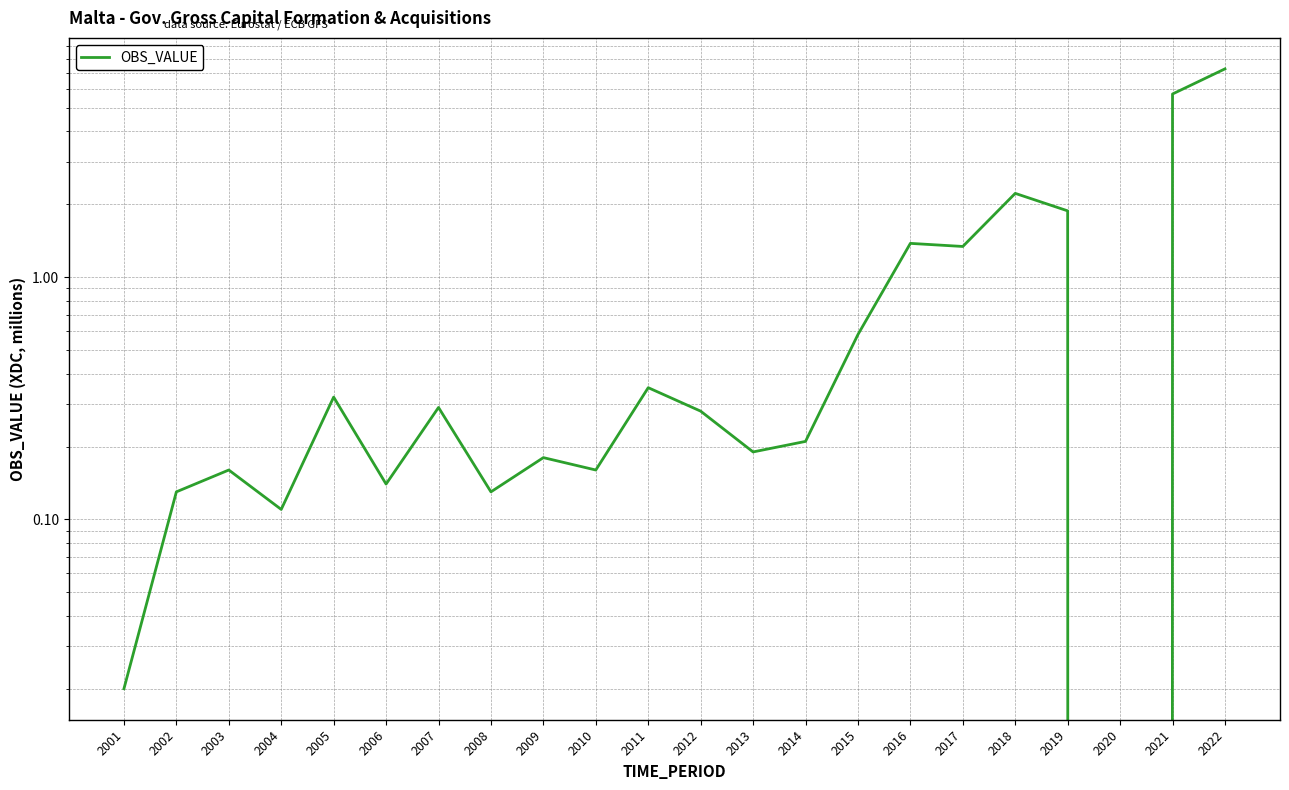

True or false: the data has more than 0 interior local peaks.

True